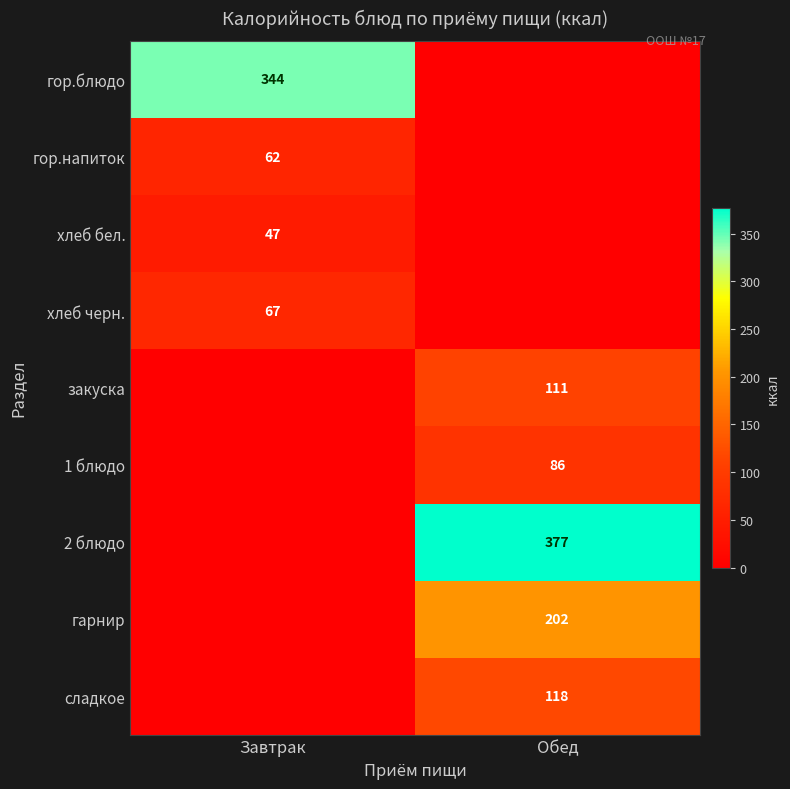

Is it true that сладкое equals 118 at Обед?

True